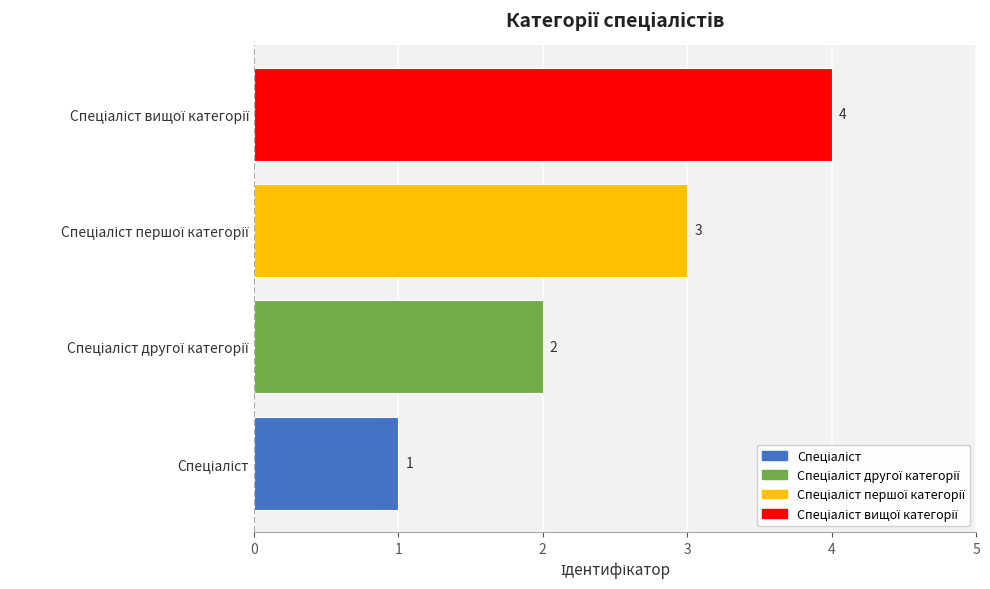

Are the bars horizontal?

Yes